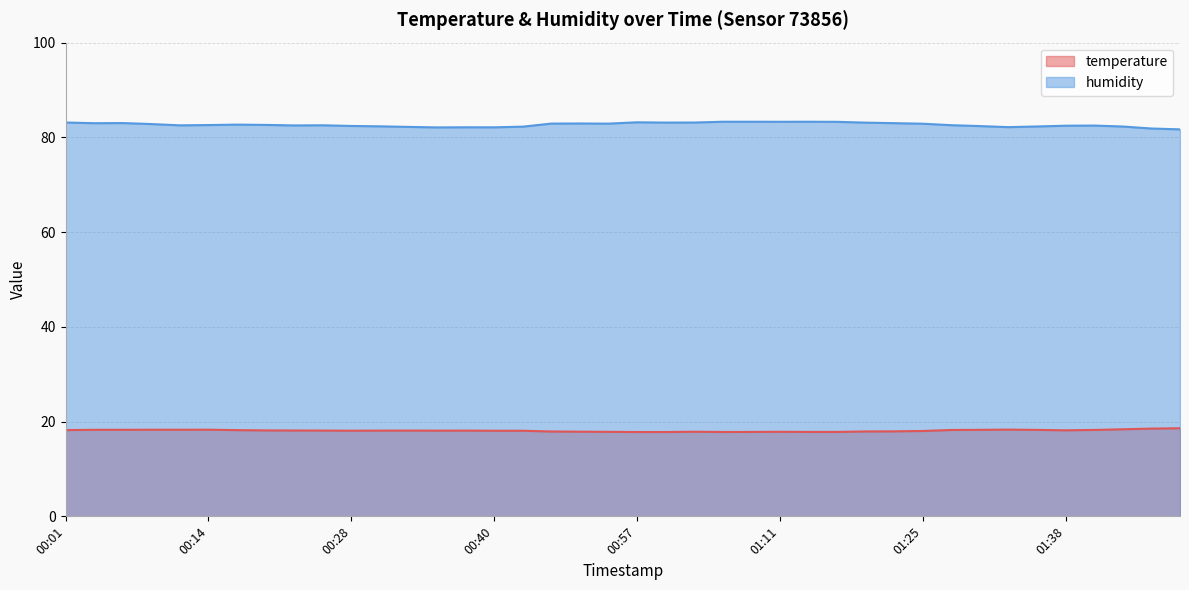

Which series has the largest total across all categories?

humidity